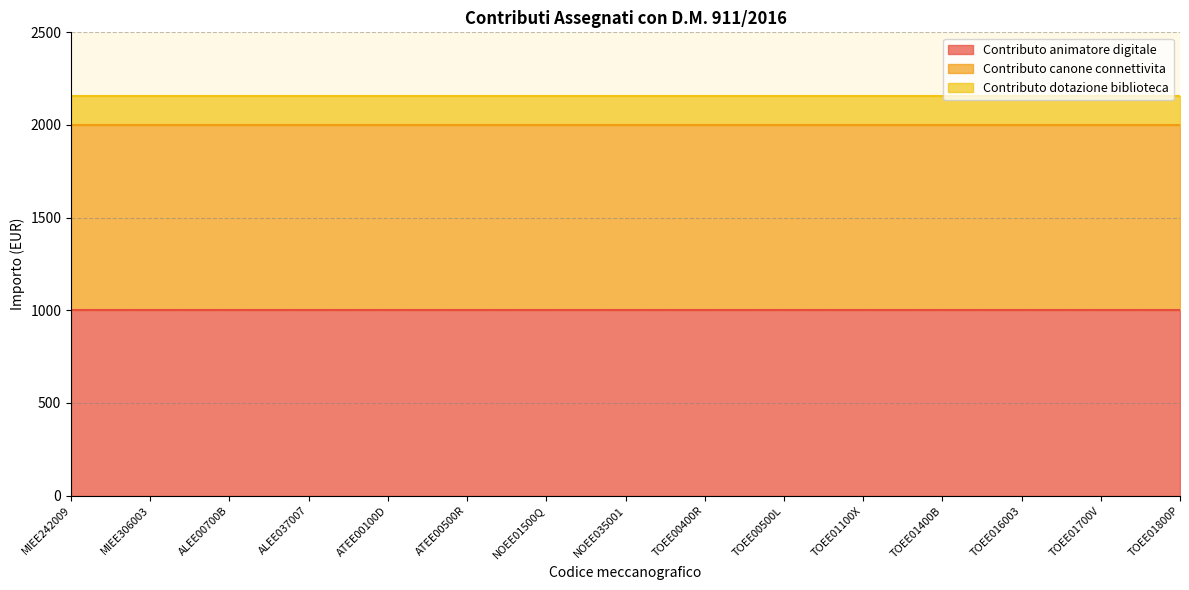

Where is Contributo dotazione biblioteca nearest to the value 154?

MIEE242009